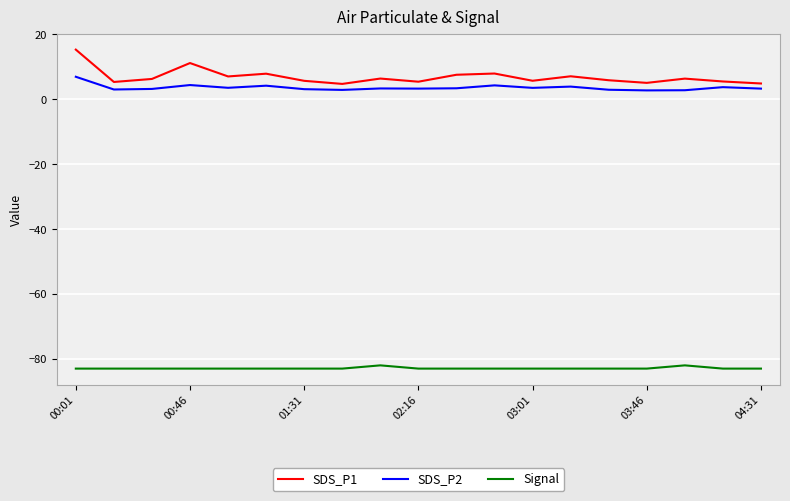

Which series has the widest spread of values?

SDS_P1